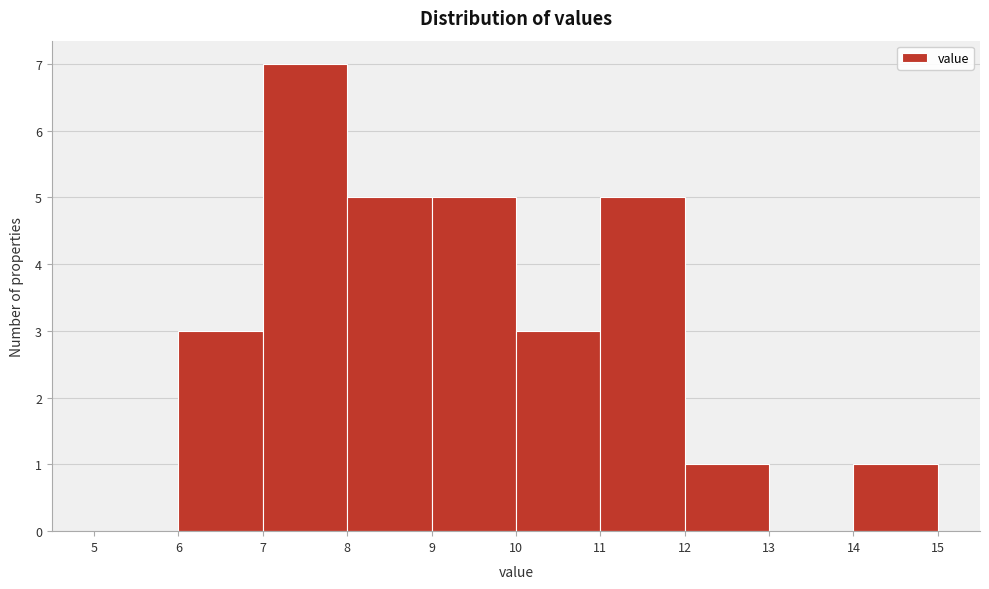

Reading left to right, list every bar in this chart as the range it spans on the x-axis followed by its height. The values are not printed on the chart, so give them approximately, as read against the axis.

5 to 6: 0
6 to 7: 3
7 to 8: 7
8 to 9: 5
9 to 10: 5
10 to 11: 3
11 to 12: 5
12 to 13: 1
13 to 14: 0
14 to 15: 1